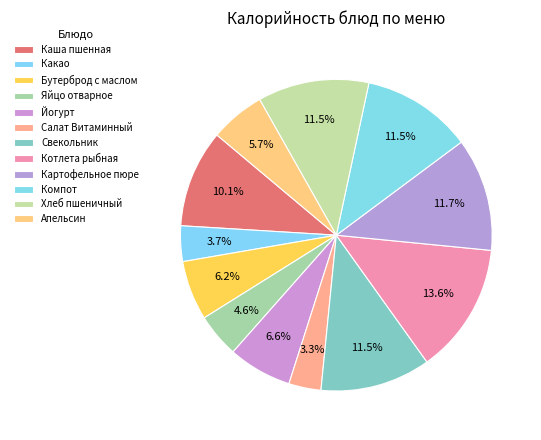

What percentage do Компот and Свекольник together represent?

22.9%